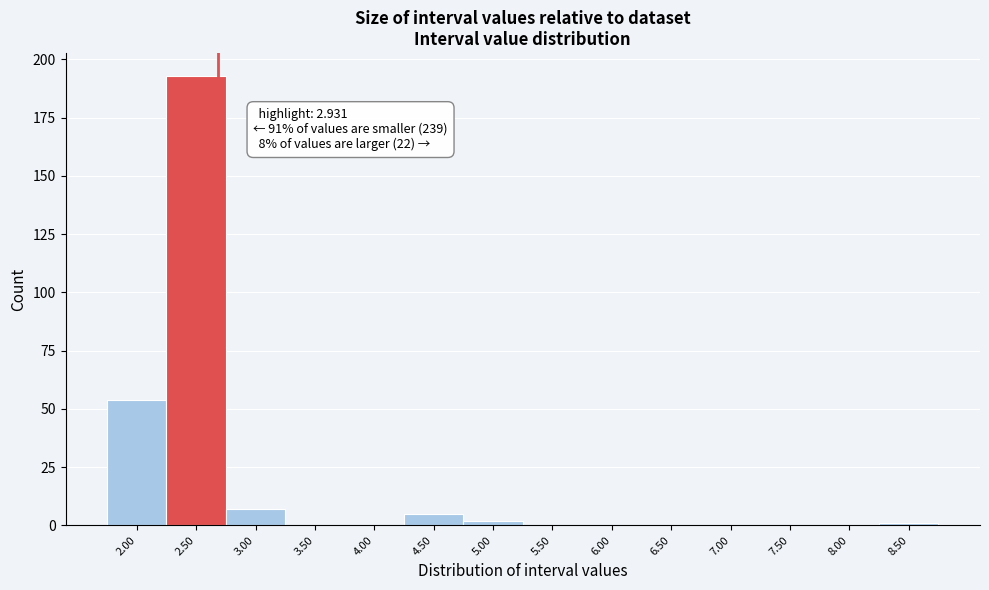

Reading left to right, list all the values displayed in this chart.

2.00=54	2.50=193	3.00=7	3.50=0	4.00=0	4.50=5	5.00=2	5.50=0	6.00=0	6.50=0	7.00=0	7.50=0	8.00=0	8.50=1